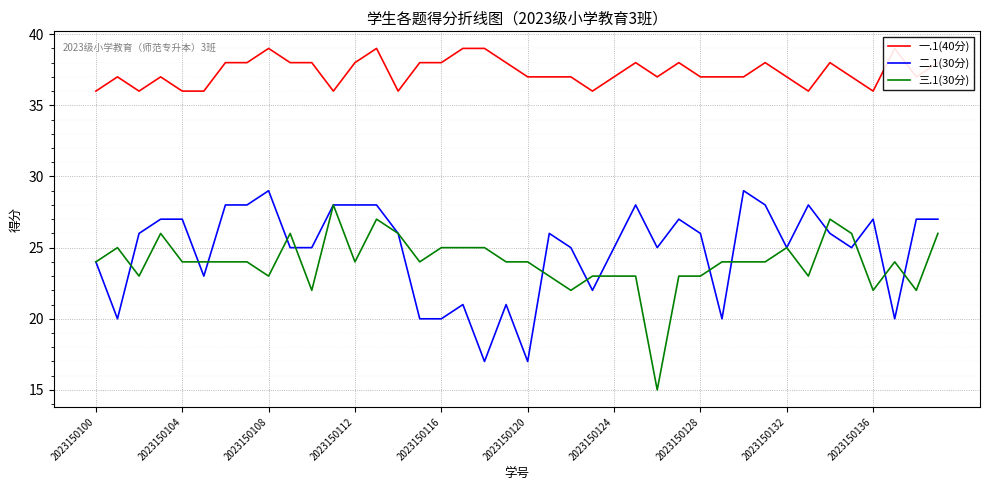

What is the difference between the maximum and minimum values in the 三.1(30分) series?

13